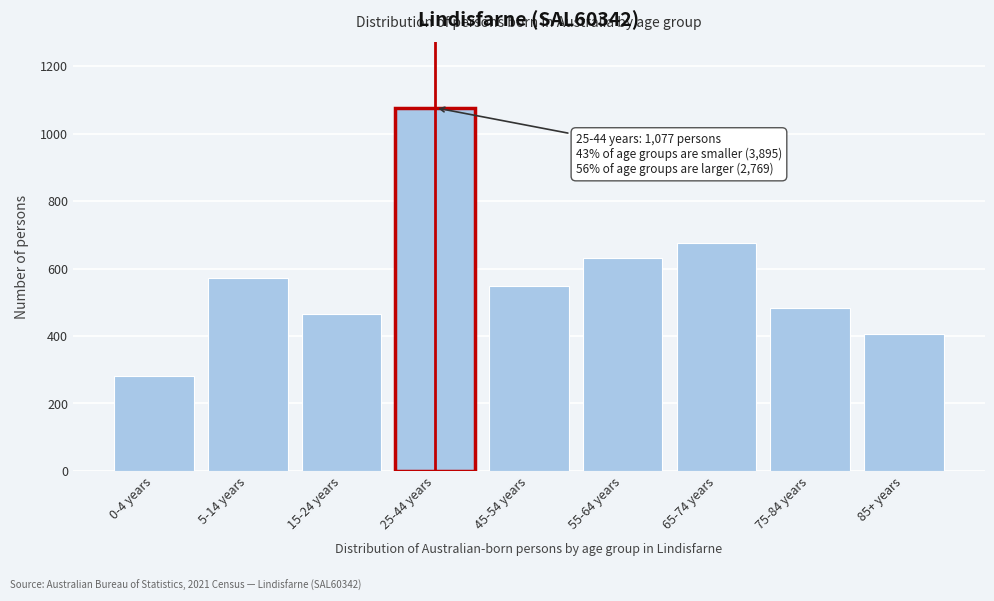

Reading left to right, what are all the values shown in this chart?

282	572	465	1077	549	630	677	484	406